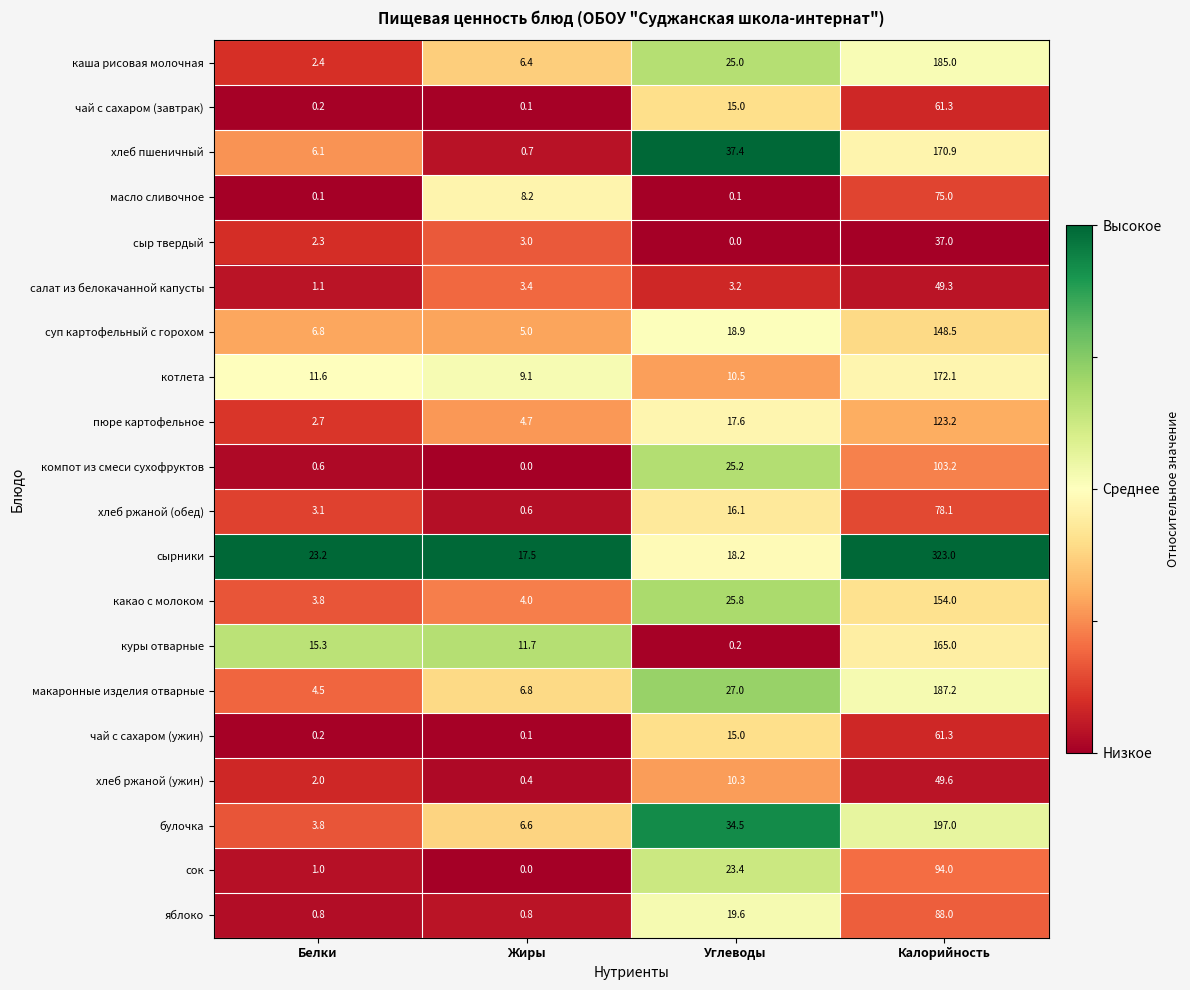

Is it true that салат из белокачанной капусты equals 49.3 at Калорийность?

True